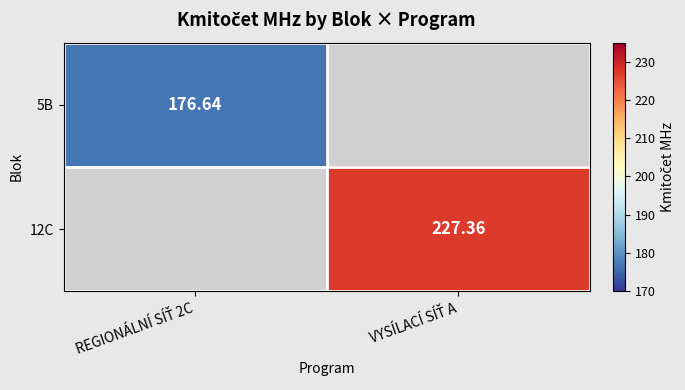

Rank the series by their maximum value, from lowest to highest.

5B, 12C